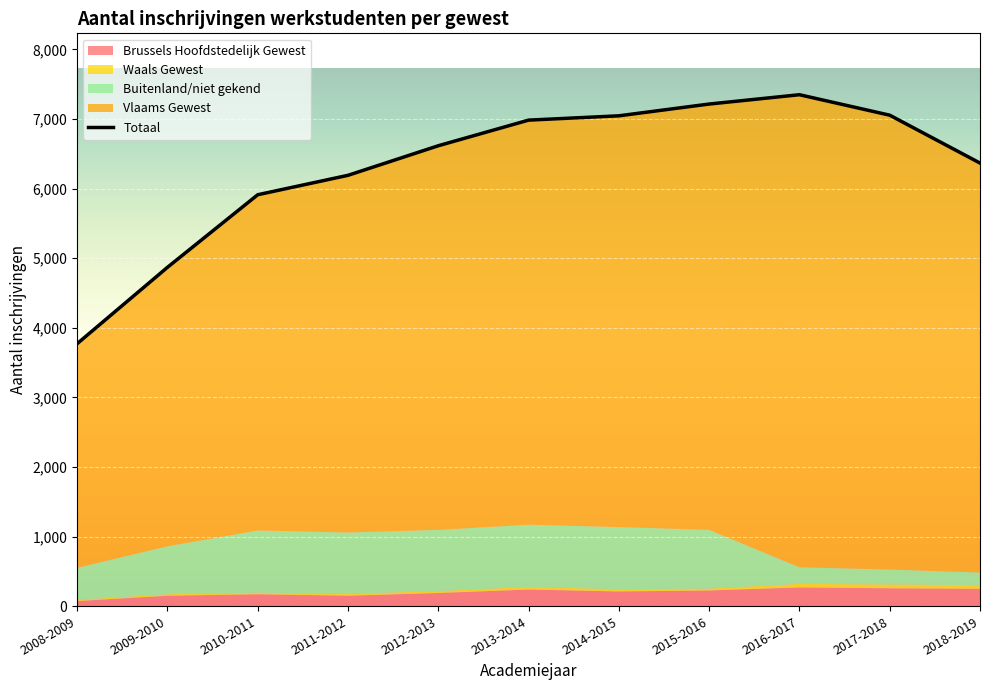

What is the label of the 9th point from the right?

2010-2011